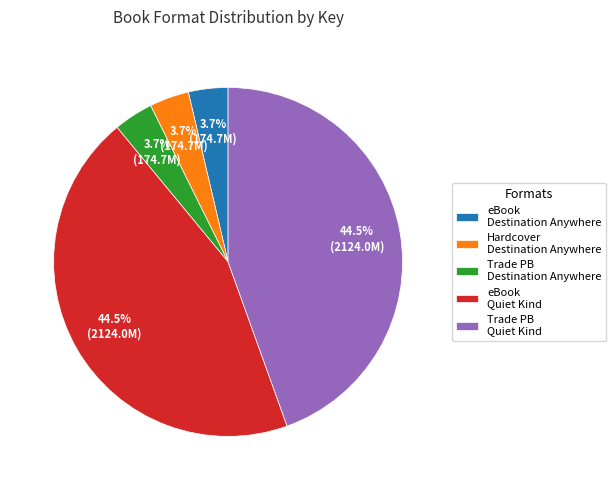

Approximately how many times larger is the value at Hardcover Destination Anywhere compared to eBook Destination Anywhere?

1.0